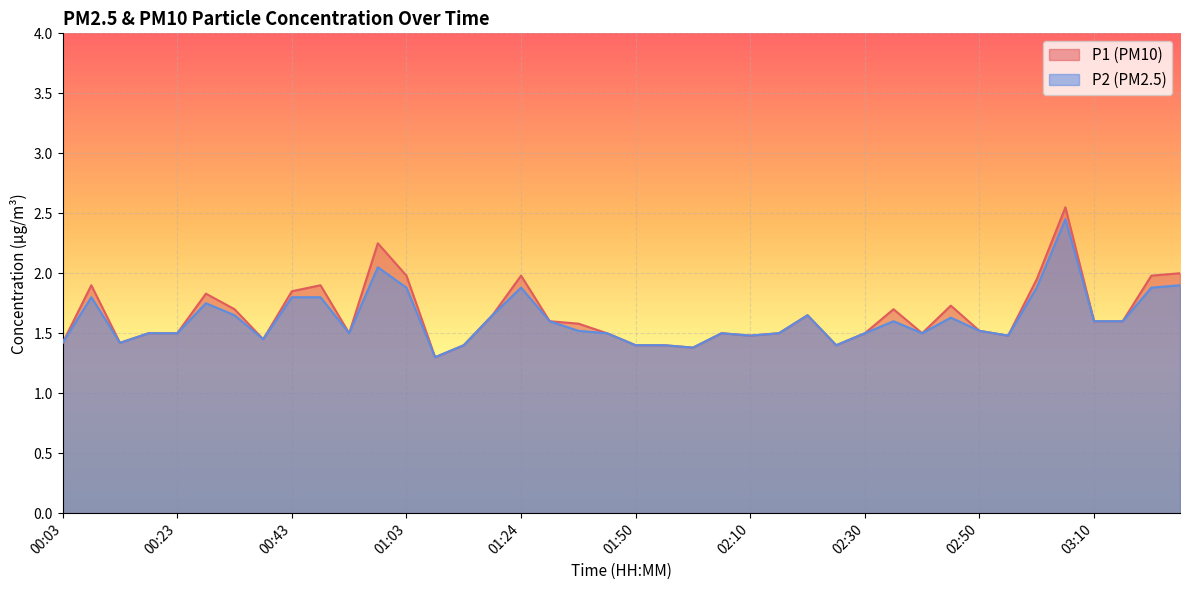

True or false: P1 and P2 intersect in this chart.

False